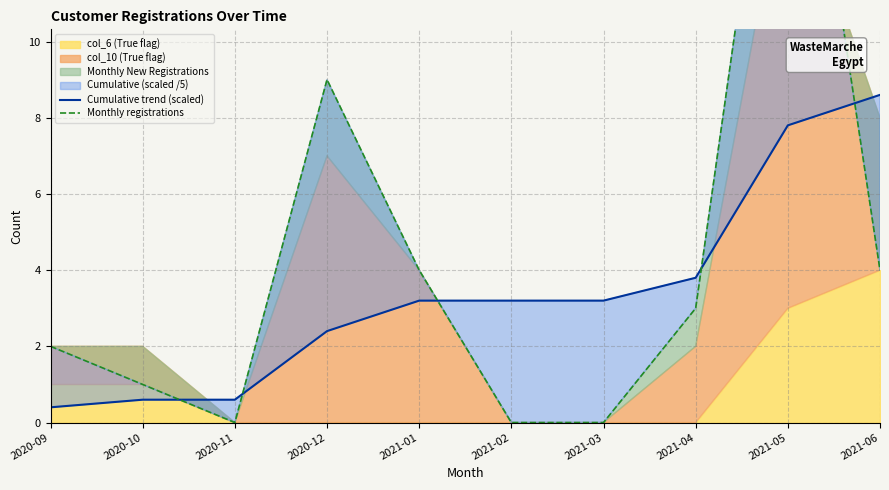

Which category has the highest value in the Monthly registrations series?

2021-05